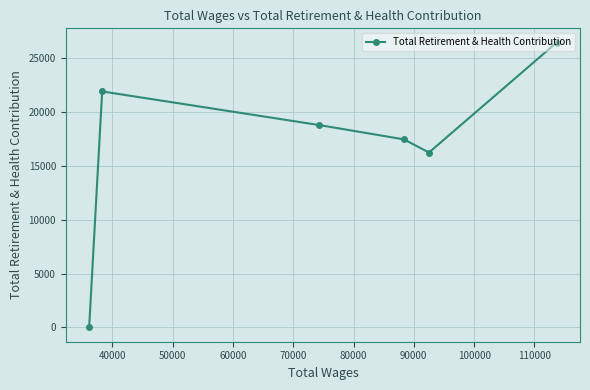

How many points are higher than both their immediate neighbors (excluding endpoints)?

1